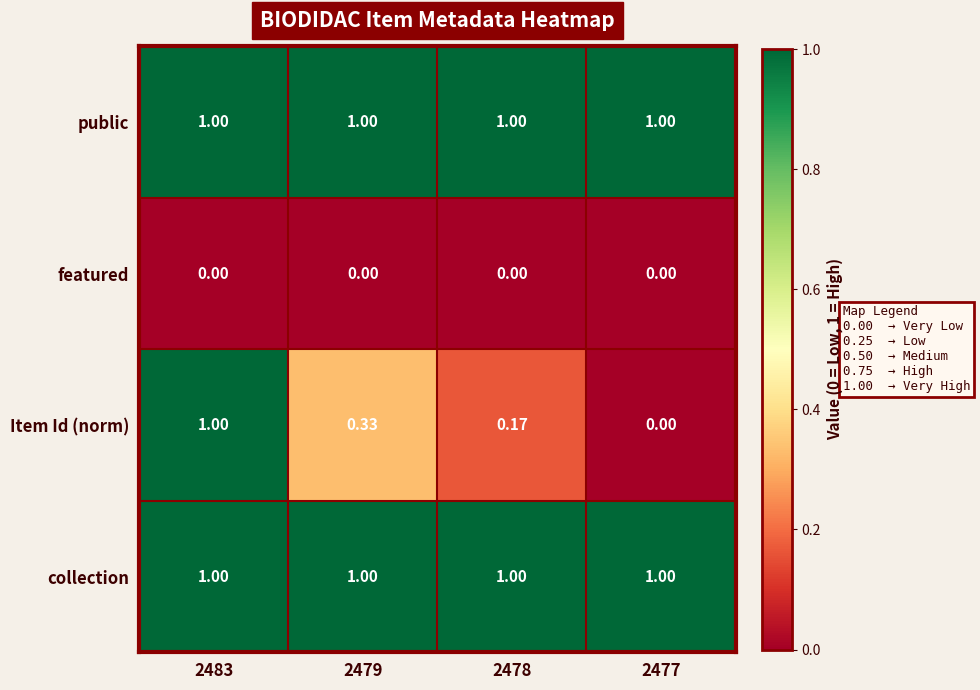

Which series has the largest range (max minus min)?

Item Id (norm)